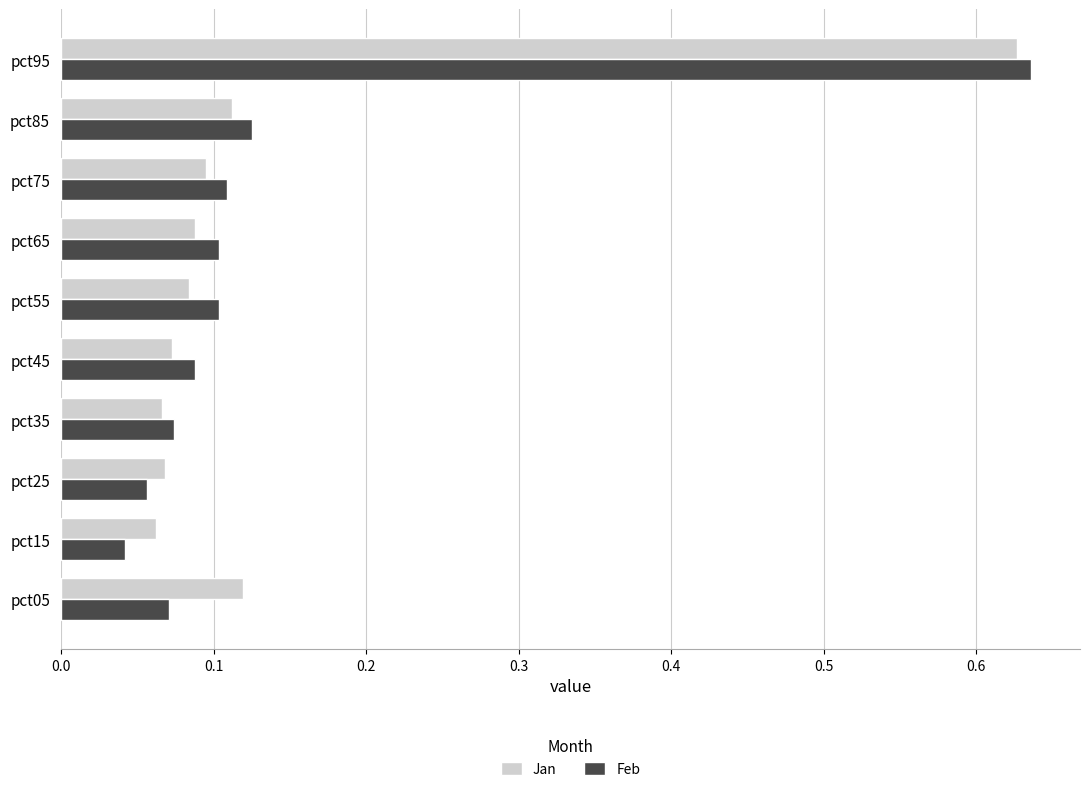

Count the number of data series in this chart.

2